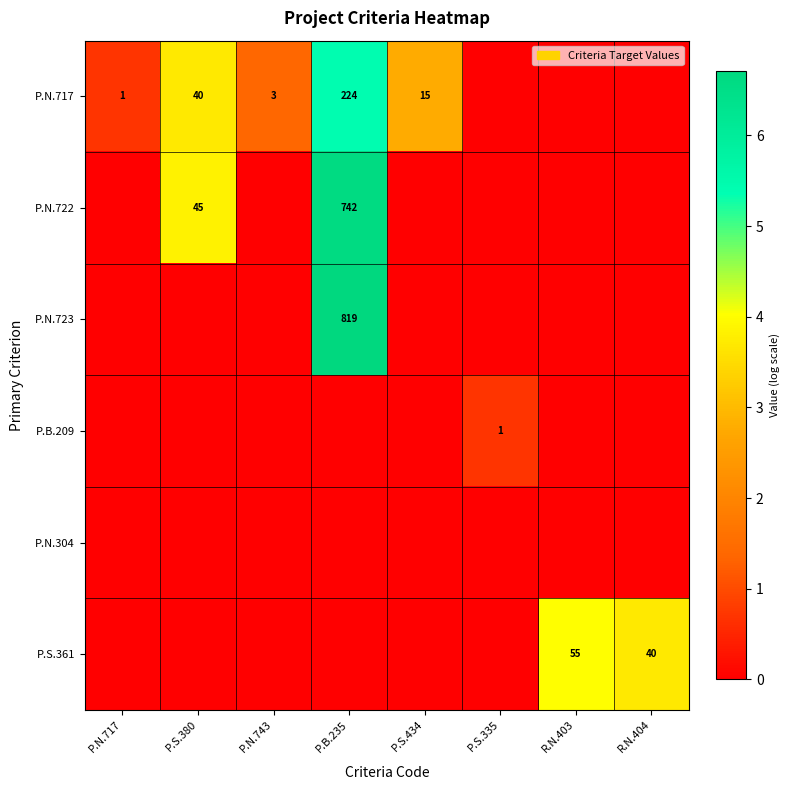

The P.N.717 series shows 3 at P.N.743. True or false?

True